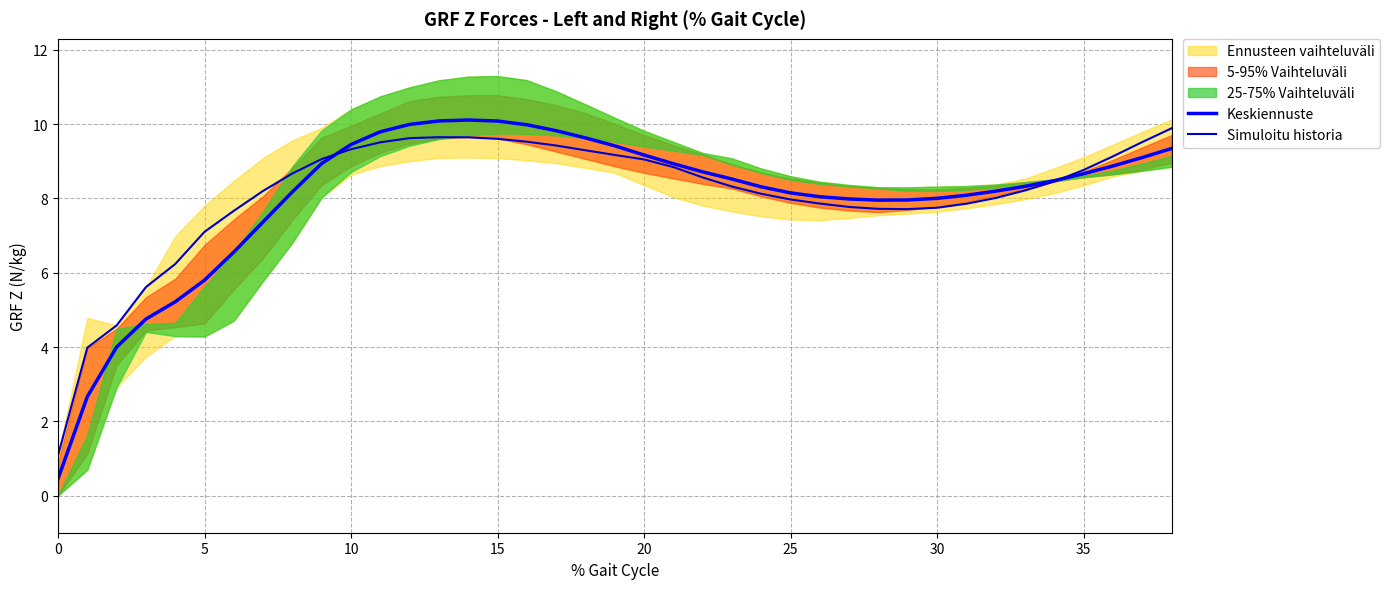

True or false: Simuloitu historia has more than 1 points higher than both neighbors.

False